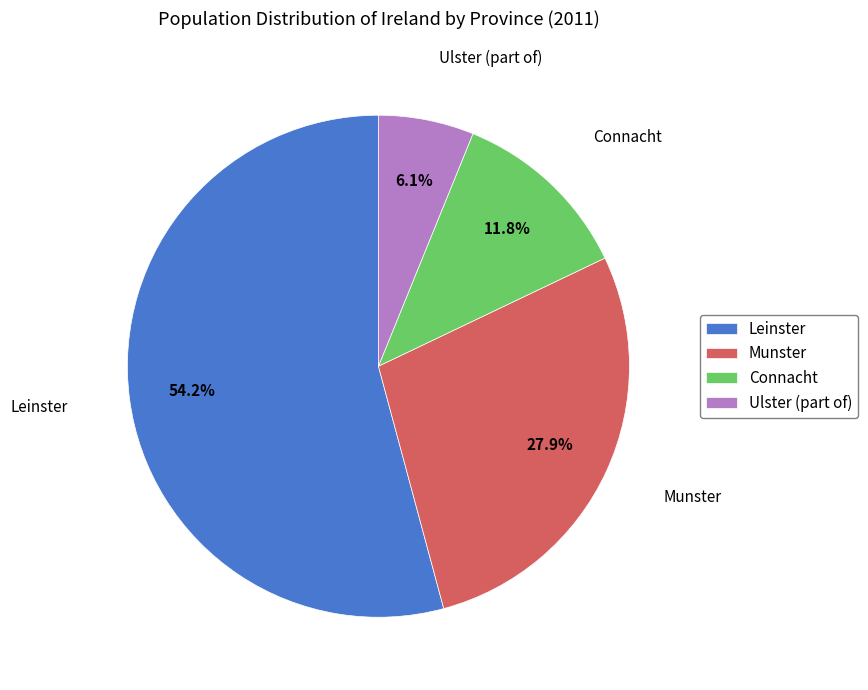

What is the largest slice in the pie chart?

Leinster